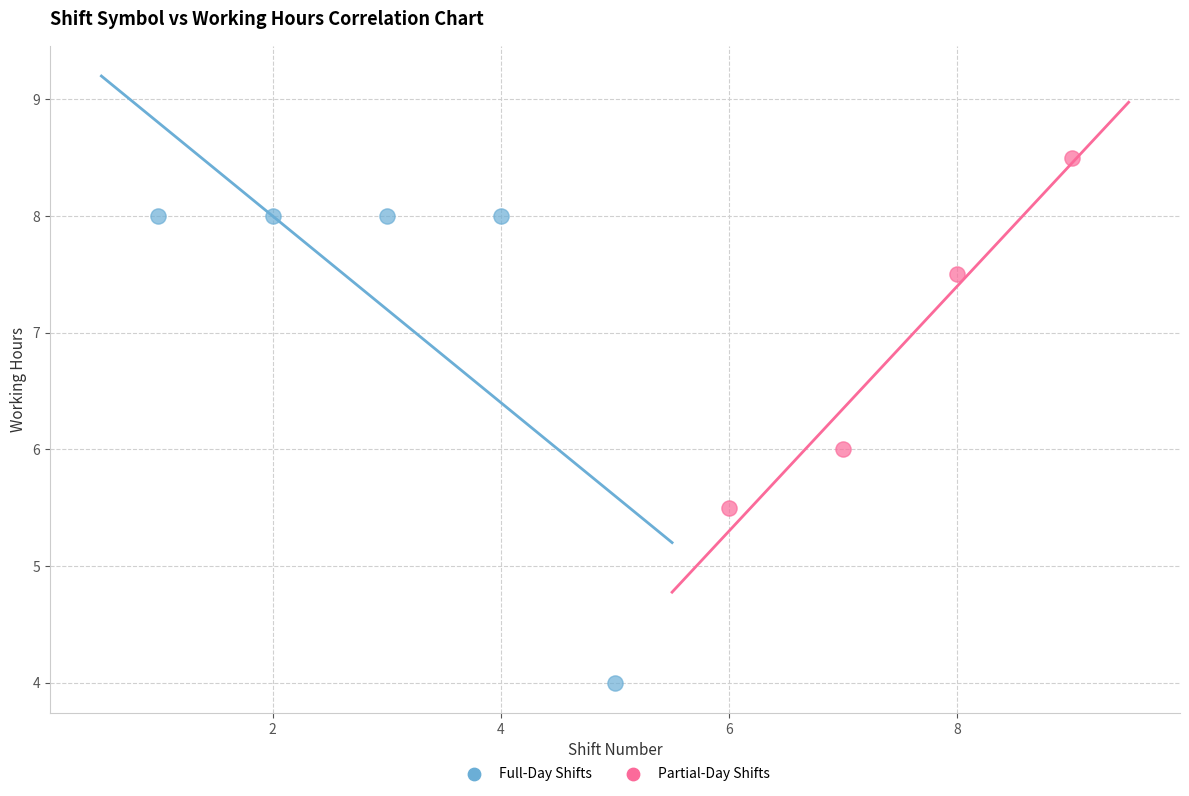

What are all the series names shown in the legend?

Full-Day Shifts, Partial-Day Shifts